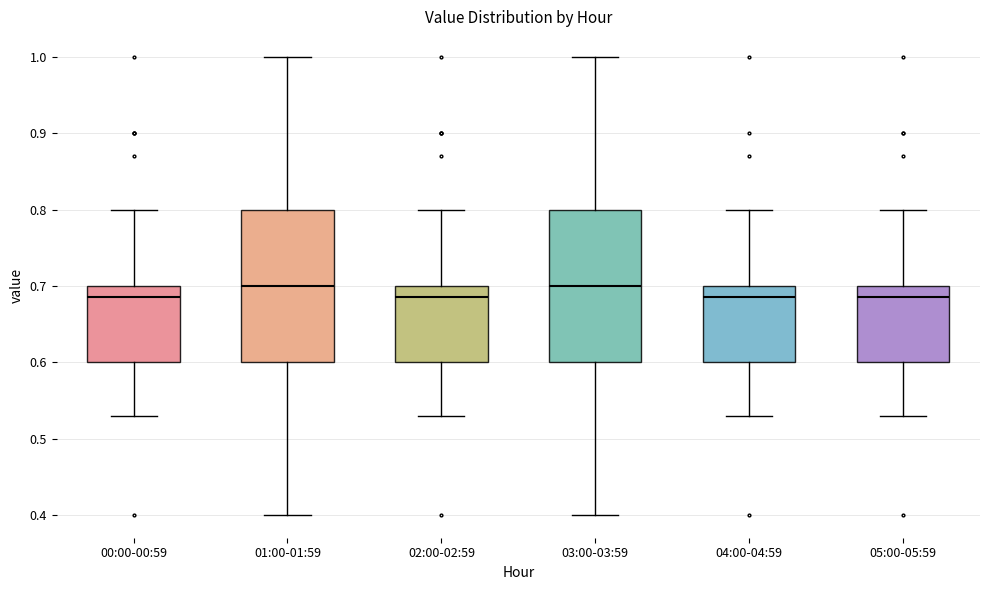

Reading left to right, transcribe this box plot: for each box, give where its median line is, the range the box spans, and where its two whiskers end, as read against the y-axis. The values are not printed on the chart, so give them approximately, as read against the axis.

00:00-00:59: median 0.69, box 0.60 to 0.70, whiskers 0.53 to 0.80
01:00-01:59: median 0.70, box 0.60 to 0.80, whiskers 0.40 to 1.00
02:00-02:59: median 0.69, box 0.60 to 0.70, whiskers 0.53 to 0.80
03:00-03:59: median 0.70, box 0.60 to 0.80, whiskers 0.40 to 1.00
04:00-04:59: median 0.69, box 0.60 to 0.70, whiskers 0.53 to 0.80
05:00-05:59: median 0.69, box 0.60 to 0.70, whiskers 0.53 to 0.80